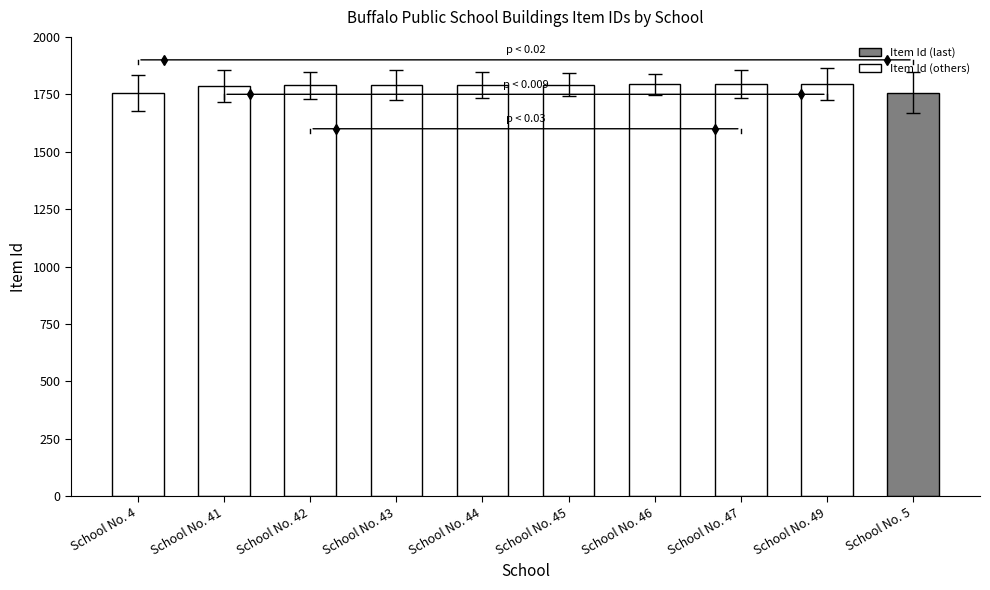

Does the chart contain stacked bars?

No